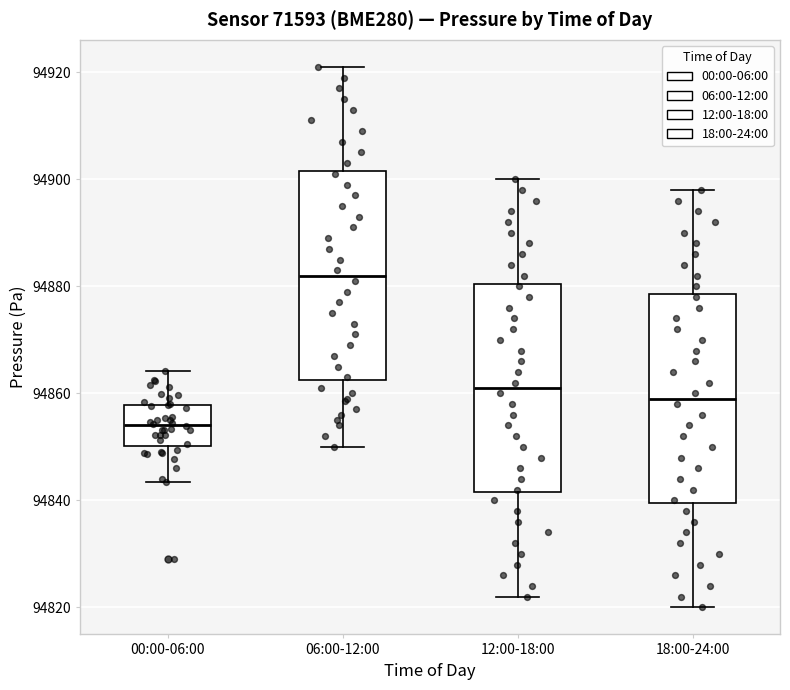

Which box's median line is the lowest?

00:00-06:00